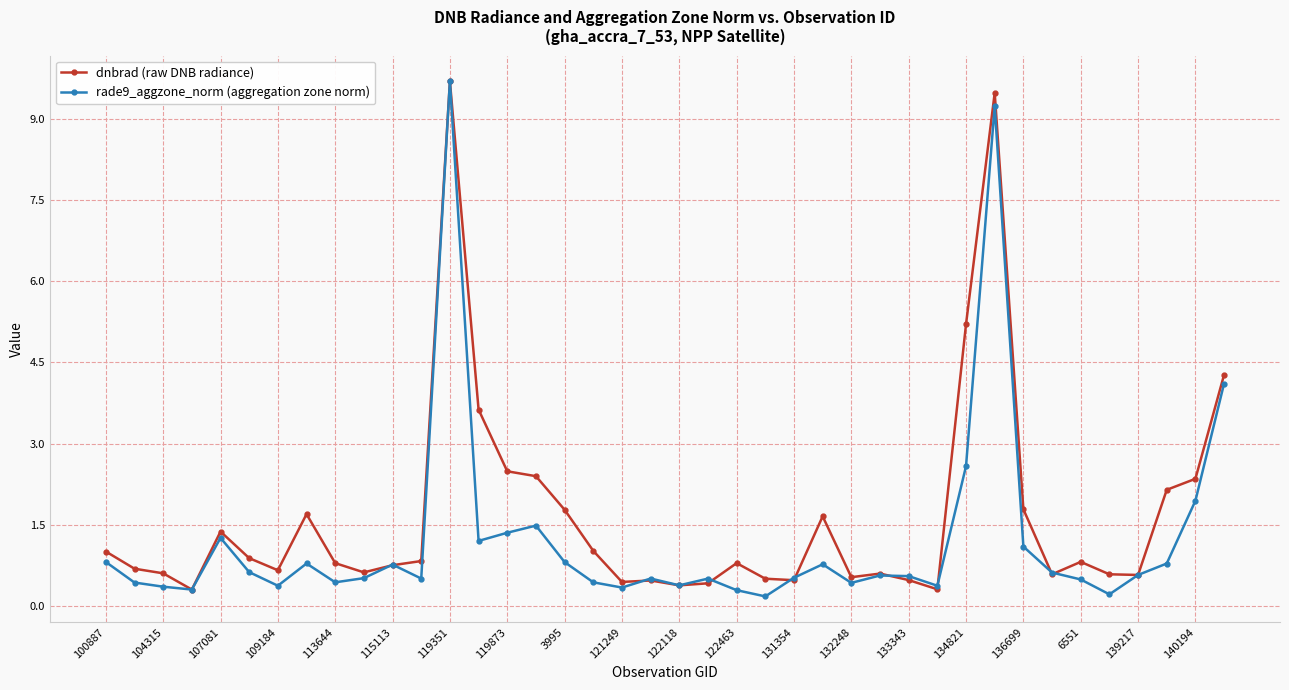

Rank the series by their average value, from lowest to highest.

rade9_aggzone_norm (aggregation zone norm), dnbrad (raw DNB radiance)